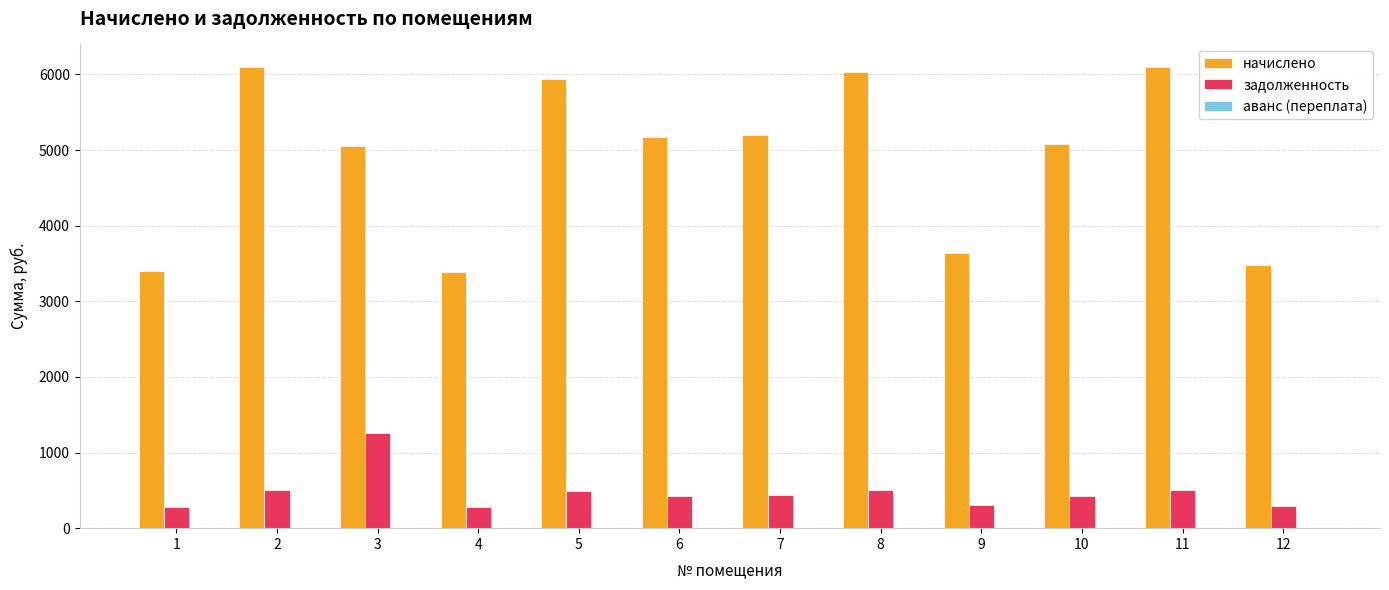

Rank the series by their maximum value, from lowest to highest.

задолженность, начислено